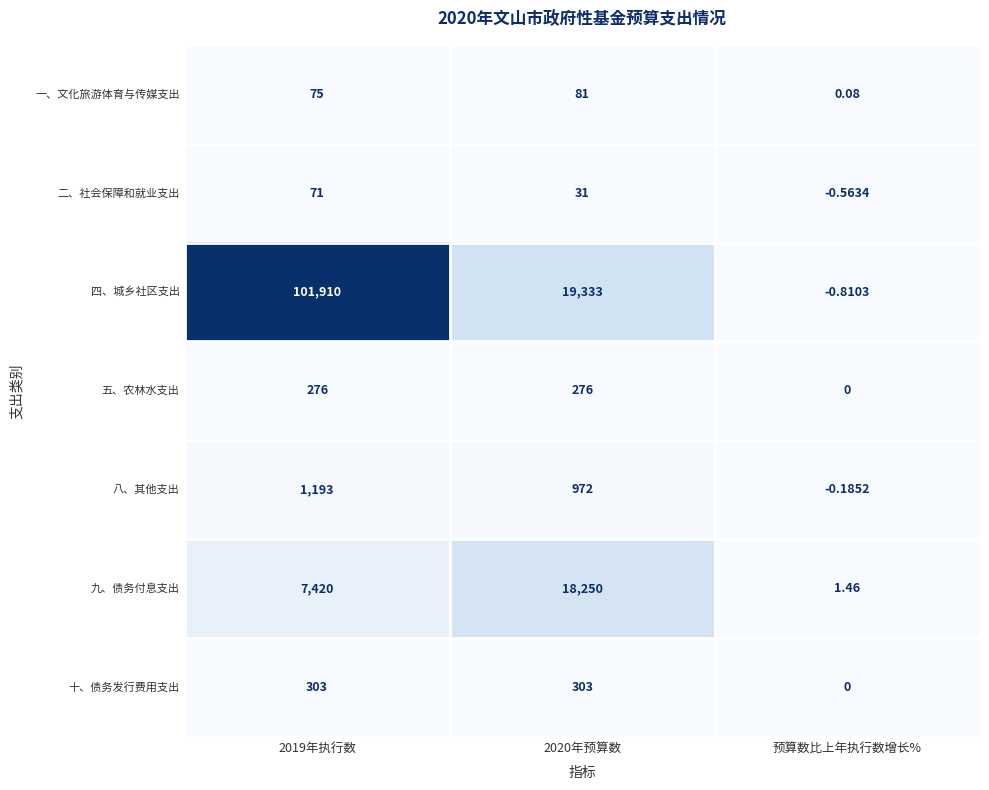

List the series in order of their peak value, highest first.

四、城乡社区支出, 九、债务付息支出, 八、其他支出, 十、债务发行费用支出, 五、农林水支出, 一、文化旅游体育与传媒支出, 二、社会保障和就业支出